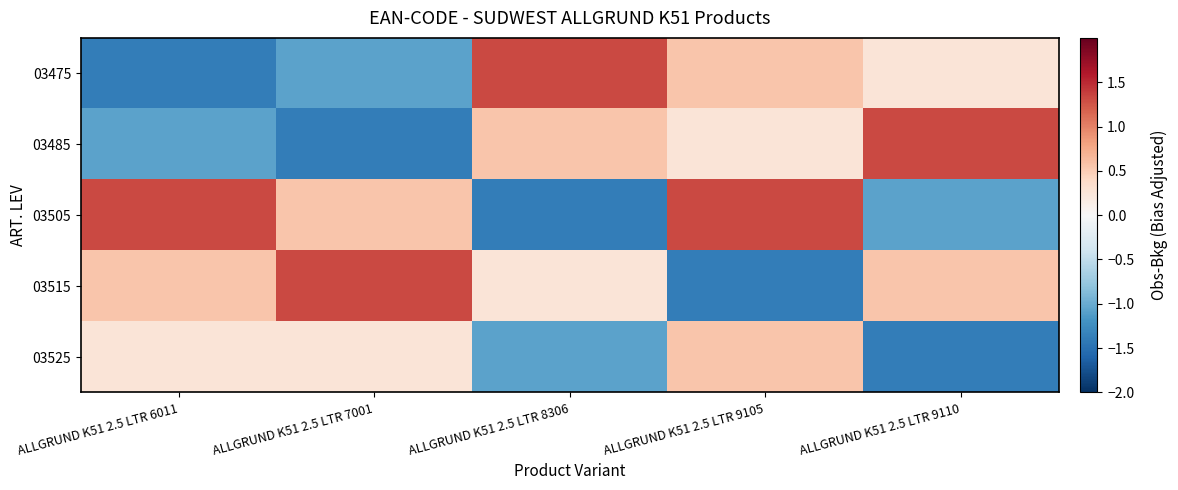

What is the difference between the highest and lowest values at ALLGRUND K51 2.5 LTR 7001?

2.7